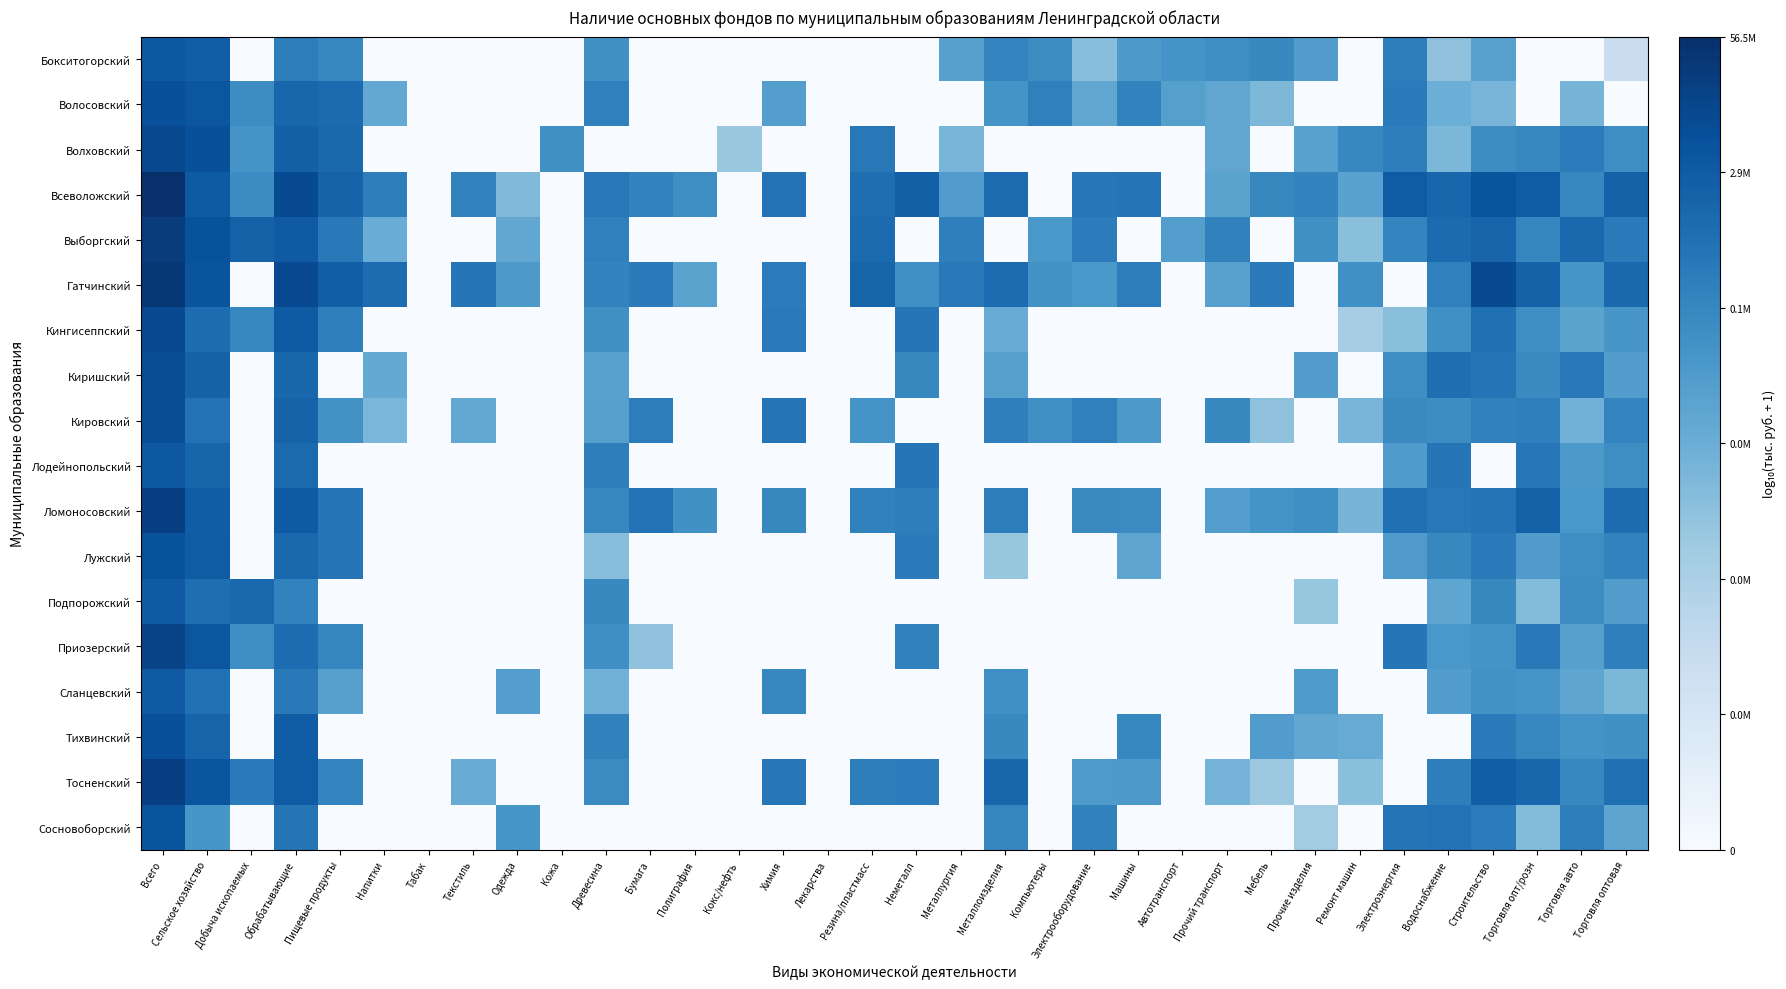

Reading left to right, list all the values displayed in this chart.

Бокситогорский: Всего=6.5	Сельское хозяйство=6.4	Добыча ископаемых=0.0	Обрабатывающие=5.4	Пищевые продукты=5.2	Напитки=0.0	Табак=0.0	Текстиль=0.0	Одежда=0.0	Кожа=0.0	Древесина=4.9	Бумага=0.0	Полиграфия=0.0	Кокс/нефть=0.0	Химия=0.0	Лекарства=0.0	Резина/пластмасс=0.0	Неметалл=0.0	Металлургия=4.3	Металлоизделия=5.2	Компьютеры=5.0	Электрооборудование=3.3	Машины=4.6	Автотранспорт=4.7	Прочий транспорт=5.0	Мебель=5.1	Прочие изделия=4.4	Ремонт машин=0.0	Электроэнергия=5.4	Водоснабжение=3.2	Строительство=4.3	Торговля опт/розн=0.0	Торговля авто=0.0	Торговля оптовая=1.8
Волосовский: Всего=6.8	Сельское хозяйство=6.6	Добыча ископаемых=5.0	Обрабатывающие=6.1	Пищевые продукты=6.0	Напитки=4.1	Табак=0.0	Текстиль=0.0	Одежда=0.0	Кожа=0.0	Древесина=5.3	Бумага=0.0	Полиграфия=0.0	Кокс/нефть=0.0	Химия=4.4	Лекарства=0.0	Резина/пластмасс=0.0	Неметалл=0.0	Металлургия=0.0	Металлоизделия=4.8	Компьютеры=5.3	Электрооборудование=4.1	Машины=5.3	Автотранспорт=4.4	Прочий транспорт=4.1	Мебель=3.5	Прочие изделия=0.0	Ремонт машин=0.0	Электроэнергия=5.5	Водоснабжение=3.9	Строительство=3.6	Торговля опт/розн=0.0	Торговля авто=3.7	Торговля оптовая=0.0
Волховский: Всего=7.0	Сельское хозяйство=6.8	Добыча ископаемых=4.7	Обрабатывающие=6.3	Пищевые продукты=6.1	Напитки=0.0	Табак=0.0	Текстиль=0.0	Одежда=0.0	Кожа=4.9	Древесина=0.0	Бумага=0.0	Полиграфия=0.0	Кокс/нефть=3.0	Химия=0.0	Лекарства=0.0	Резина/пластмасс=5.6	Неметалл=0.0	Металлургия=3.6	Металлоизделия=0.0	Компьютеры=0.0	Электрооборудование=0.0	Машины=0.0	Автотранспорт=0.0	Прочий транспорт=4.1	Мебель=0.0	Прочие изделия=4.3	Ремонт машин=5.2	Электроэнергия=5.4	Водоснабжение=3.6	Строительство=5.0	Торговля опт/розн=5.2	Торговля авто=5.5	Торговля оптовая=5.0
Всеволожский: Всего=7.8	Сельское хозяйство=6.5	Добыча ископаемых=5.0	Обрабатывающие=7.0	Пищевые продукты=6.2	Напитки=5.4	Табак=0.0	Текстиль=5.3	Одежда=3.5	Кожа=0.0	Древесина=5.6	Бумага=5.3	Полиграфия=5.0	Кокс/нефть=0.0	Химия=5.7	Лекарства=0.0	Резина/пластмасс=5.9	Неметалл=6.3	Металлургия=4.5	Металлоизделия=6.0	Компьютеры=0.0	Электрооборудование=5.6	Машины=5.7	Автотранспорт=0.0	Прочий транспорт=4.3	Мебель=5.1	Прочие изделия=5.3	Ремонт машин=4.3	Электроэнергия=6.4	Водоснабжение=6.1	Строительство=6.7	Торговля опт/розн=6.4	Торговля авто=5.2	Торговля оптовая=6.3
Выборгский: Всего=7.4	Сельское хозяйство=6.7	Добыча ископаемых=6.3	Обрабатывающие=6.5	Пищевые продукты=5.6	Напитки=3.9	Табак=0.0	Текстиль=0.0	Одежда=4.1	Кожа=0.0	Древесина=5.3	Бумага=0.0	Полиграфия=0.0	Кокс/нефть=0.0	Химия=0.0	Лекарства=0.0	Резина/пластмасс=6.0	Неметалл=0.0	Металлургия=5.4	Металлоизделия=0.0	Компьютеры=4.7	Электрооборудование=5.5	Машины=0.0	Автотранспорт=4.4	Прочий транспорт=5.3	Мебель=0.0	Прочие изделия=4.9	Ремонт машин=3.3	Электроэнергия=5.2	Водоснабжение=6.0	Строительство=6.2	Торговля опт/розн=5.2	Торговля авто=6.0	Торговля оптовая=5.5
Гатчинский: Всего=7.5	Сельское хозяйство=6.7	Добыча ископаемых=0.0	Обрабатывающие=7.0	Пищевые продукты=6.4	Напитки=6.0	Табак=0.0	Текстиль=5.7	Одежда=4.6	Кожа=0.0	Древесина=5.3	Бумага=5.5	Полиграфия=4.3	Кокс/нефть=0.0	Химия=5.5	Лекарства=0.0	Резина/пластмасс=6.2	Неметалл=4.9	Металлургия=5.6	Металлоизделия=6.0	Компьютеры=4.8	Электрооборудование=4.6	Машины=5.4	Автотранспорт=0.0	Прочий транспорт=4.3	Мебель=5.5	Прочие изделия=0.0	Ремонт машин=4.9	Электроэнергия=0.0	Водоснабжение=5.4	Строительство=6.9	Торговля опт/розн=6.3	Торговля авто=4.7	Торговля оптовая=6.1
Кингисеппский: Всего=7.0	Сельское хозяйство=5.9	Добыча ископаемых=5.2	Обрабатывающие=6.5	Пищевые продукты=5.4	Напитки=0.0	Табак=0.0	Текстиль=0.0	Одежда=0.0	Кожа=0.0	Древесина=4.9	Бумага=0.0	Полиграфия=0.0	Кокс/нефть=0.0	Химия=5.5	Лекарства=0.0	Резина/пластмасс=0.0	Неметалл=5.7	Металлургия=0.0	Металлоизделия=4.0	Компьютеры=0.0	Электрооборудование=0.0	Машины=0.0	Автотранспорт=0.0	Прочий транспорт=0.0	Мебель=0.0	Прочие изделия=0.0	Ремонт машин=2.7	Электроэнергия=3.3	Водоснабжение=4.9	Строительство=5.8	Торговля опт/розн=5.0	Торговля авто=4.3	Торговля оптовая=4.7
Киришский: Всего=6.9	Сельское хозяйство=6.3	Добыча ископаемых=0.0	Обрабатывающие=6.1	Пищевые продукты=0.0	Напитки=4.0	Табак=0.0	Текстиль=0.0	Одежда=0.0	Кожа=0.0	Древесина=4.3	Бумага=0.0	Полиграфия=0.0	Кокс/нефть=0.0	Химия=0.0	Лекарства=0.0	Резина/пластмасс=0.0	Неметалл=5.1	Металлургия=0.0	Металлоизделия=4.3	Компьютеры=0.0	Электрооборудование=0.0	Машины=0.0	Автотранспорт=0.0	Прочий транспорт=0.0	Мебель=0.0	Прочие изделия=4.4	Ремонт машин=0.0	Электроэнергия=4.9	Водоснабжение=5.9	Строительство=5.7	Торговля опт/розн=5.1	Торговля авто=5.6	Торговля оптовая=4.4
Кировский: Всего=6.8	Сельское хозяйство=5.8	Добыча ископаемых=0.0	Обрабатывающие=6.2	Пищевые продукты=4.8	Напитки=3.6	Табак=0.0	Текстиль=4.1	Одежда=0.0	Кожа=0.0	Древесина=4.3	Бумага=5.4	Полиграфия=0.0	Кокс/нефть=0.0	Химия=5.7	Лекарства=0.0	Резина/пластмасс=4.8	Неметалл=0.0	Металлургия=0.0	Металлоизделия=5.4	Компьютеры=4.9	Электрооборудование=5.3	Машины=4.6	Автотранспорт=0.0	Прочий транспорт=5.1	Мебель=3.2	Прочие изделия=0.0	Ремонт машин=3.6	Электроэнергия=5.1	Водоснабжение=5.0	Строительство=5.3	Торговля опт/розн=5.4	Торговля авто=3.8	Торговля оптовая=5.2
Лодейнопольский: Всего=6.6	Сельское хозяйство=6.2	Добыча ископаемых=0.0	Обрабатывающие=6.0	Пищевые продукты=0.0	Напитки=0.0	Табак=0.0	Текстиль=0.0	Одежда=0.0	Кожа=0.0	Древесина=5.4	Бумага=0.0	Полиграфия=0.0	Кокс/нефть=0.0	Химия=0.0	Лекарства=0.0	Резина/пластмасс=0.0	Неметалл=5.7	Металлургия=0.0	Металлоизделия=0.0	Компьютеры=0.0	Электрооборудование=0.0	Машины=0.0	Автотранспорт=0.0	Прочий транспорт=0.0	Мебель=0.0	Прочие изделия=0.0	Ремонт машин=0.0	Электроэнергия=4.5	Водоснабжение=5.7	Строительство=0.0	Торговля опт/розн=5.6	Торговля авто=4.6	Торговля оптовая=4.9
Ломоносовский: Всего=7.3	Сельское хозяйство=6.4	Добыча ископаемых=0.0	Обрабатывающие=6.5	Пищевые продукты=5.6	Напитки=0.0	Табак=0.0	Текстиль=0.0	Одежда=0.0	Кожа=0.0	Древесина=5.2	Бумага=5.8	Полиграфия=4.9	Кокс/нефть=0.0	Химия=5.1	Лекарства=0.0	Резина/пластмасс=5.3	Неметалл=5.4	Металлургия=0.0	Металлоизделия=5.4	Компьютеры=0.0	Электрооборудование=5.1	Машины=5.0	Автотранспорт=0.0	Прочий транспорт=4.4	Мебель=4.8	Прочие изделия=4.9	Ремонт машин=3.7	Электроэнергия=5.9	Водоснабжение=5.6	Строительство=5.7	Торговля опт/розн=6.3	Торговля авто=4.6	Торговля оптовая=5.9
Лужский: Всего=6.7	Сельское хозяйство=6.4	Добыча ископаемых=0.0	Обрабатывающие=6.0	Пищевые продукты=5.7	Напитки=0.0	Табак=0.0	Текстиль=0.0	Одежда=0.0	Кожа=0.0	Древесина=3.3	Бумага=0.0	Полиграфия=0.0	Кокс/нефть=0.0	Химия=0.0	Лекарства=0.0	Резина/пластмасс=0.0	Неметалл=5.5	Металлургия=0.0	Металлоизделия=3.0	Компьютеры=0.0	Электрооборудование=0.0	Машины=4.2	Автотранспорт=0.0	Прочий транспорт=0.0	Мебель=0.0	Прочие изделия=0.0	Ремонт машин=0.0	Электроэнергия=4.5	Водоснабжение=5.1	Строительство=5.5	Торговля опт/розн=4.5	Торговля авто=4.9	Торговля оптовая=5.3
Подпорожский: Всего=6.5	Сельское хозяйство=5.9	Добыча ископаемых=6.0	Обрабатывающие=5.3	Пищевые продукты=0.0	Напитки=0.0	Табак=0.0	Текстиль=0.0	Одежда=0.0	Кожа=0.0	Древесина=5.1	Бумага=0.0	Полиграфия=0.0	Кокс/нефть=0.0	Химия=0.0	Лекарства=0.0	Резина/пластмасс=0.0	Неметалл=0.0	Металлургия=0.0	Металлоизделия=0.0	Компьютеры=0.0	Электрооборудование=0.0	Машины=0.0	Автотранспорт=0.0	Прочий транспорт=0.0	Мебель=0.0	Прочие изделия=3.1	Ремонт машин=0.0	Электроэнергия=0.0	Водоснабжение=4.2	Строительство=5.1	Торговля опт/розн=3.4	Торговля авто=5.0	Торговля оптовая=4.4
Приозерский: Всего=7.1	Сельское хозяйство=6.6	Добыча ископаемых=4.9	Обрабатывающие=5.9	Пищевые продукты=5.2	Напитки=0.0	Табак=0.0	Текстиль=0.0	Одежда=0.0	Кожа=0.0	Древесина=4.9	Бумага=3.2	Полиграфия=0.0	Кокс/нефть=0.0	Химия=0.0	Лекарства=0.0	Резина/пластмасс=0.0	Неметалл=5.3	Металлургия=0.0	Металлоизделия=0.0	Компьютеры=0.0	Электрооборудование=0.0	Машины=0.0	Автотранспорт=0.0	Прочий транспорт=0.0	Мебель=0.0	Прочие изделия=0.0	Ремонт машин=0.0	Электроэнергия=5.7	Водоснабжение=4.6	Строительство=4.8	Торговля опт/розн=5.6	Торговля авто=4.4	Торговля оптовая=5.4
Сланцевский: Всего=6.5	Сельское хозяйство=5.8	Добыча ископаемых=0.0	Обрабатывающие=5.6	Пищевые продукты=4.3	Напитки=0.0	Табак=0.0	Текстиль=0.0	Одежда=4.4	Кожа=0.0	Древесина=3.7	Бумага=0.0	Полиграфия=0.0	Кокс/нефть=0.0	Химия=5.2	Лекарства=0.0	Резина/пластмасс=0.0	Неметалл=0.0	Металлургия=0.0	Металлоизделия=4.9	Компьютеры=0.0	Электрооборудование=0.0	Машины=0.0	Автотранспорт=0.0	Прочий транспорт=0.0	Мебель=0.0	Прочие изделия=4.6	Ремонт машин=0.0	Электроэнергия=0.0	Водоснабжение=4.4	Строительство=4.8	Торговля опт/розн=4.7	Торговля авто=4.2	Торговля оптовая=3.5
Тихвинский: Всего=6.8	Сельское хозяйство=6.2	Добыча ископаемых=0.0	Обрабатывающие=6.4	Пищевые продукты=0.0	Напитки=0.0	Табак=0.0	Текстиль=0.0	Одежда=0.0	Кожа=0.0	Древесина=5.3	Бумага=0.0	Полиграфия=0.0	Кокс/нефть=0.0	Химия=0.0	Лекарства=0.0	Резина/пластмасс=0.0	Неметалл=0.0	Металлургия=0.0	Металлоизделия=5.1	Компьютеры=0.0	Электрооборудование=0.0	Машины=5.2	Автотранспорт=0.0	Прочий транспорт=0.0	Мебель=4.5	Прочие изделия=4.1	Ремонт машин=4.0	Электроэнергия=0.0	Водоснабжение=0.0	Строительство=5.5	Торговля опт/розн=5.2	Торговля авто=4.8	Торговля оптовая=4.8
Тосненский: Всего=7.3	Сельское хозяйство=6.7	Добыча ископаемых=5.5	Обрабатывающие=6.4	Пищевые продукты=5.2	Напитки=0.0	Табак=0.0	Текстиль=4.0	Одежда=0.0	Кожа=0.0	Древесина=5.0	Бумага=0.0	Полиграфия=0.0	Кокс/нефть=0.0	Химия=5.6	Лекарства=0.0	Резина/пластмасс=5.4	Неметалл=5.5	Металлургия=0.0	Металлоизделия=6.1	Компьютеры=0.0	Электрооборудование=4.6	Машины=4.6	Автотранспорт=0.0	Прочий транспорт=3.7	Мебель=2.9	Прочие изделия=0.0	Ремонт машин=3.3	Электроэнергия=0.0	Водоснабжение=5.4	Строительство=6.4	Торговля опт/розн=6.1	Торговля авто=5.2	Торговля оптовая=5.9
Сосновоборский: Всего=6.7	Сельское хозяйство=4.7	Добыча ископаемых=0.0	Обрабатывающие=5.7	Пищевые продукты=0.0	Напитки=0.0	Табак=0.0	Текстиль=0.0	Одежда=4.7	Кожа=0.0	Древесина=0.0	Бумага=0.0	Полиграфия=0.0	Кокс/нефть=0.0	Химия=0.0	Лекарства=0.0	Резина/пластмасс=0.0	Неметалл=0.0	Металлургия=0.0	Металлоизделия=5.2	Компьютеры=0.0	Электрооборудование=5.3	Машины=0.0	Автотранспорт=0.0	Прочий транспорт=0.0	Мебель=0.0	Прочие изделия=2.8	Ремонт машин=0.0	Электроэнергия=5.7	Водоснабжение=5.8	Строительство=5.5	Торговля опт/розн=3.4	Торговля авто=5.4	Торговля оптовая=4.2